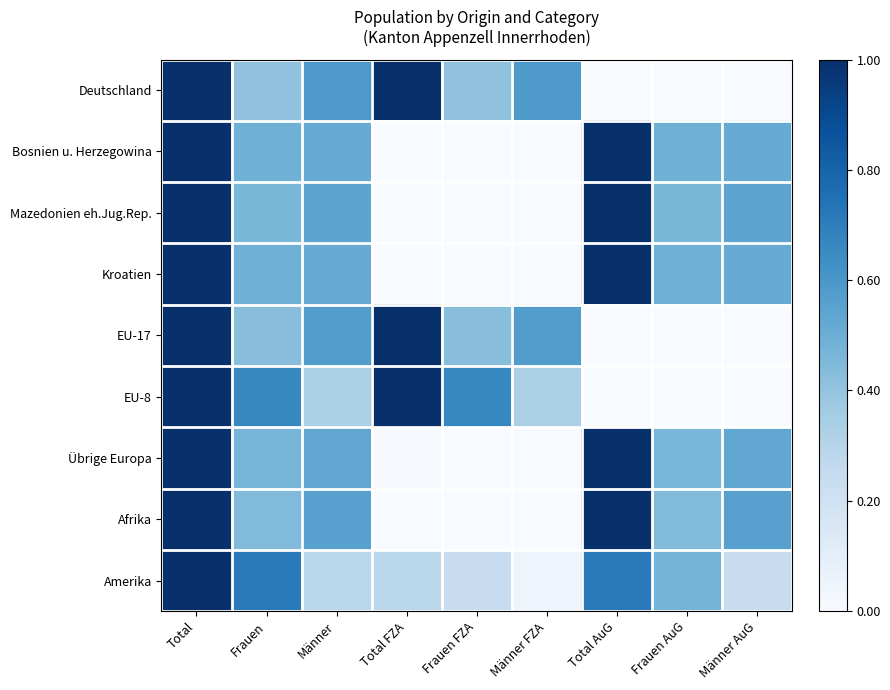

How many categories are shown in the chart?

9